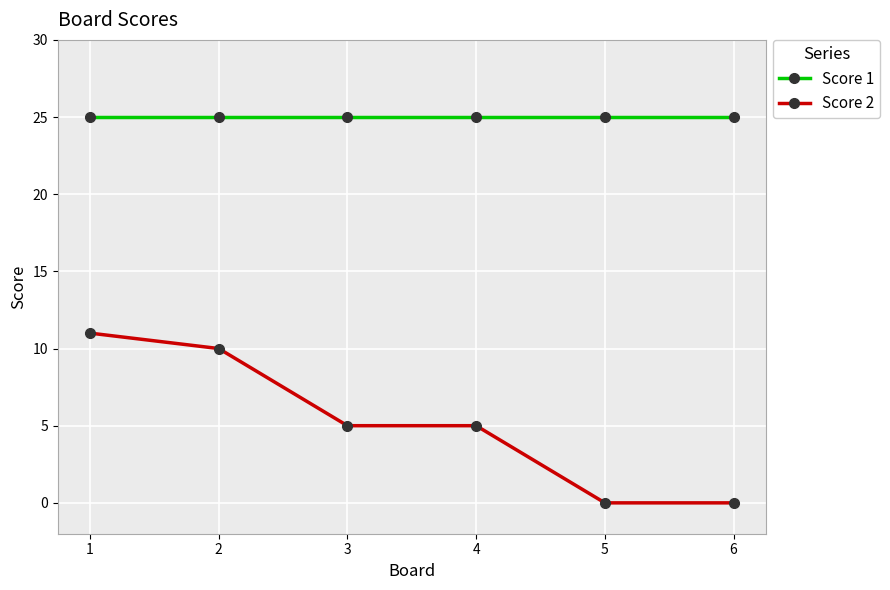

True or false: Score 1 and Score 2 cross at least once.

False